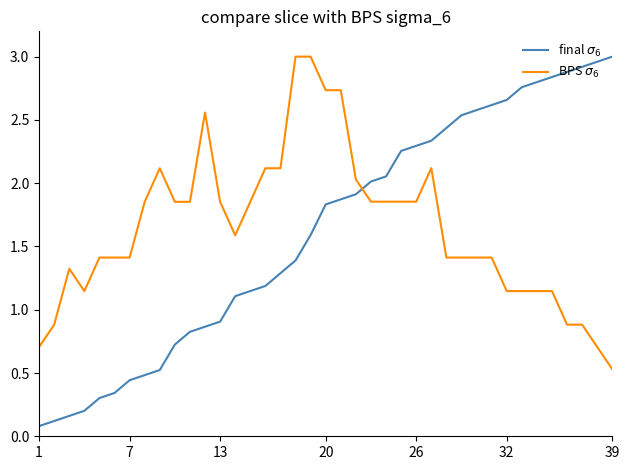

What is the sum of all BPS $\sigma_6$ values?

64.3